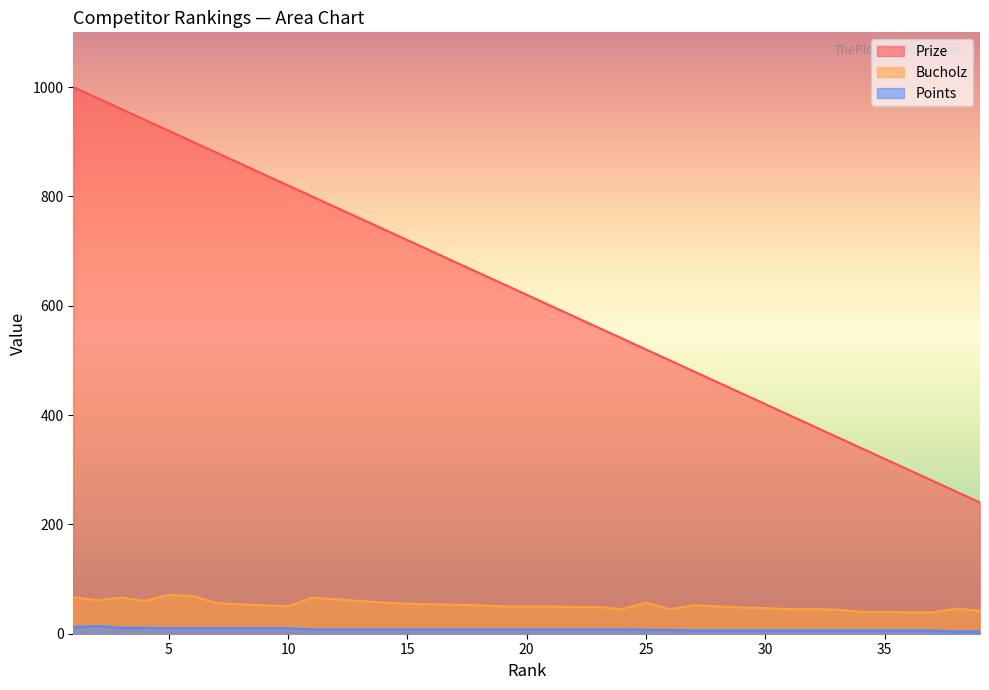

At which label does Bucholz first exceed 50?

1